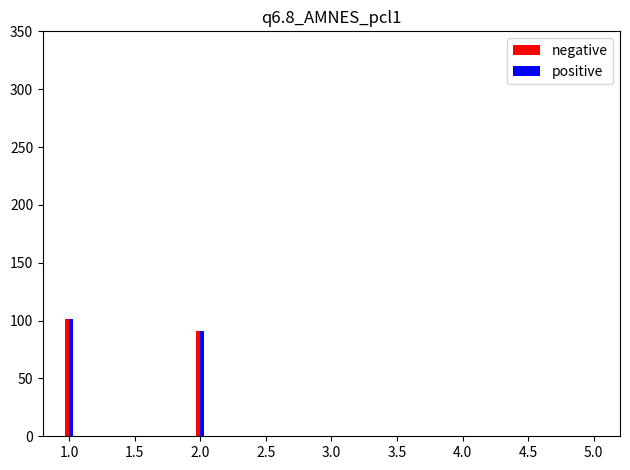

Which series has the largest range (max minus min)?

negative